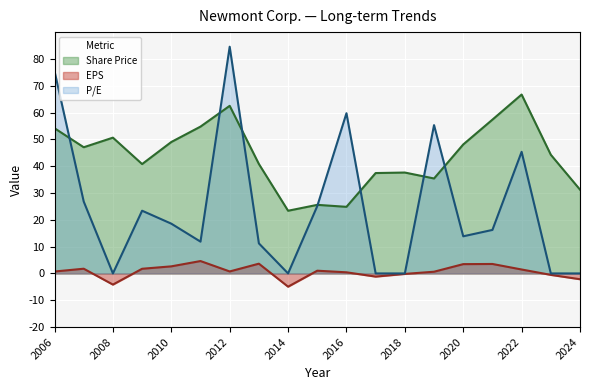

Reading left to right, what are all the values shown in this chart?

Share Price: 54.1	47.1	50.6	40.8	49.0	54.8	62.5	40.8	23.4	25.6	24.8	37.4	37.6	35.4	48.1	57.4	66.7	44.3	31.2
EPS: 0.7	1.8	-4.2	1.7	2.6	4.6	0.7	3.6	-4.9	1.0	0.4	-1.2	-0.2	0.6	3.5	3.5	1.5	-0.5	-2.2
P/E: 75.4	26.8	0.0	23.4	18.6	11.9	84.5	11.2	0.0	25.1	59.8	0.0	0.0	55.3	13.8	16.2	45.4	0.0	0.0